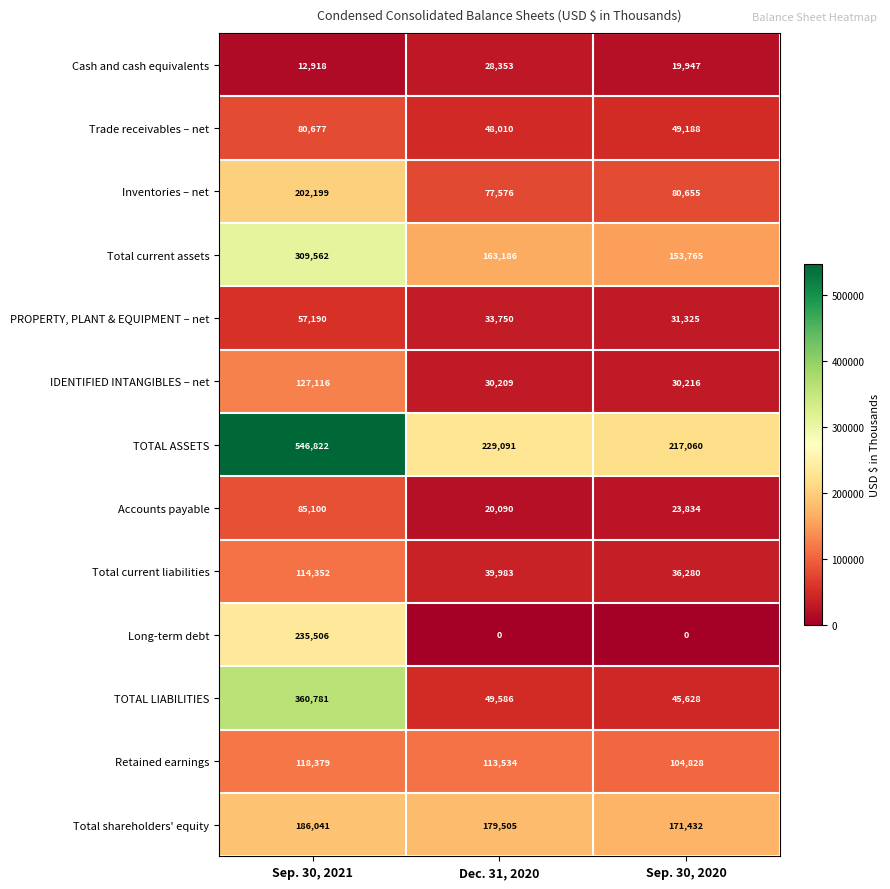

At which category does the chart reach its peak across all series?

Sep. 30, 2021